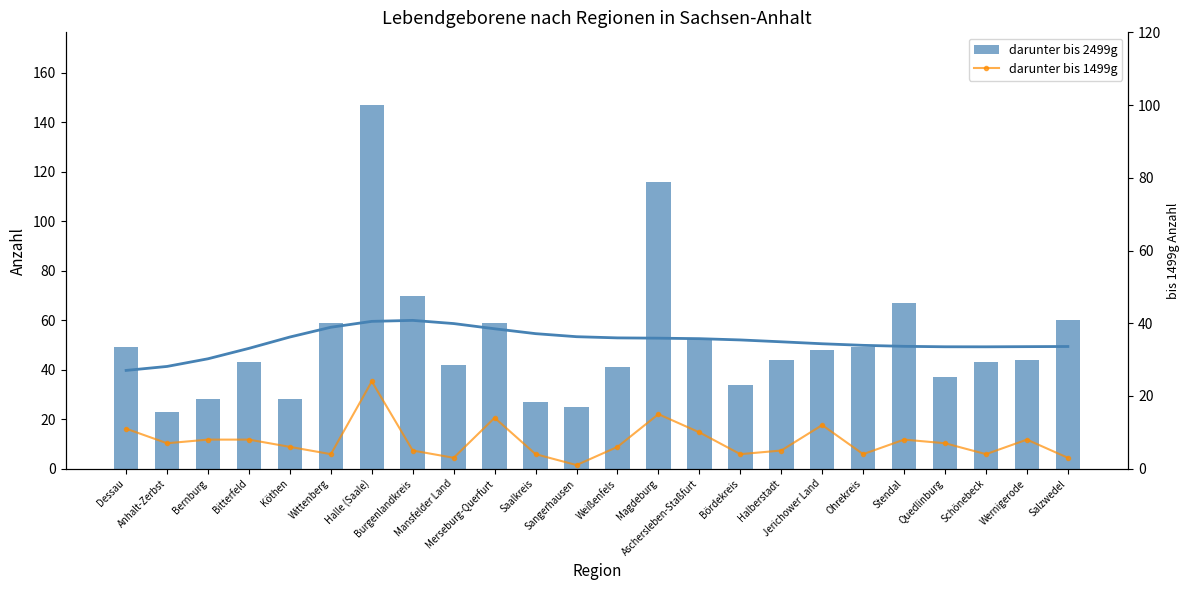

The value of darunter bis 2499g at Mansfelder Land is 22. True or false?

False